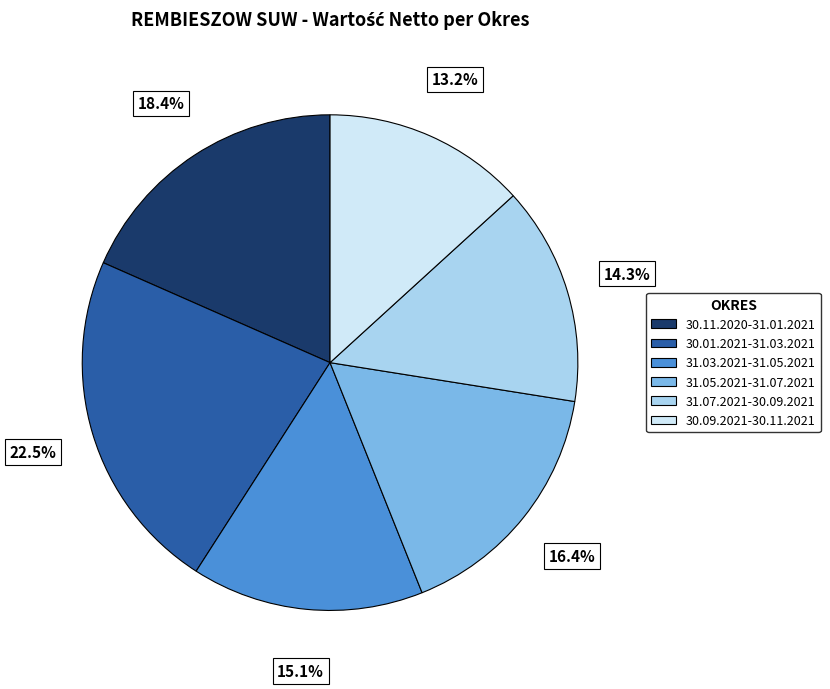

What is the largest slice in the pie chart?

30.01.2021-31.03.2021